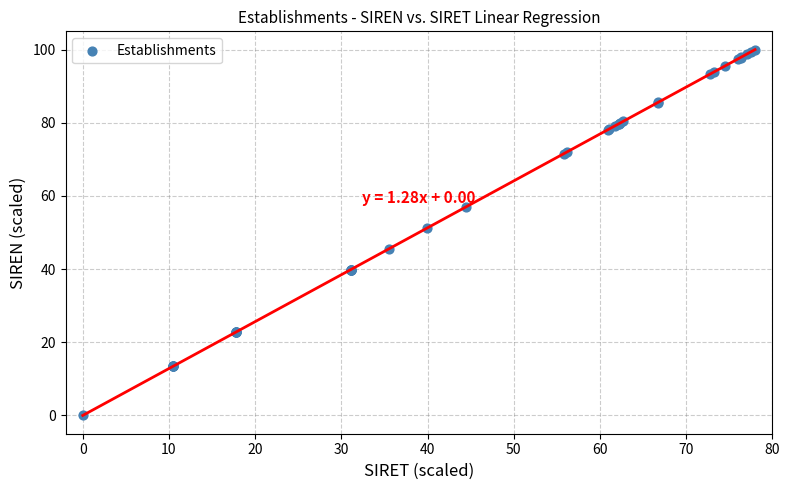

What Y value in the scatter plot is closest to 50?

51.3